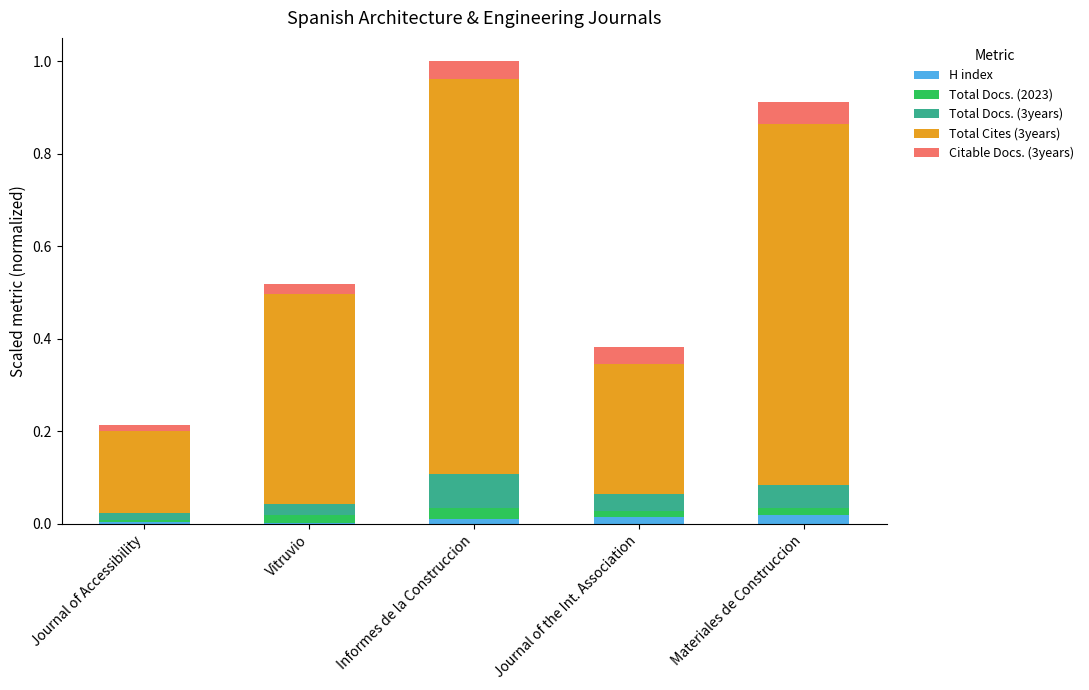

What is the sum of all Total Cites (3years) values?

2.5